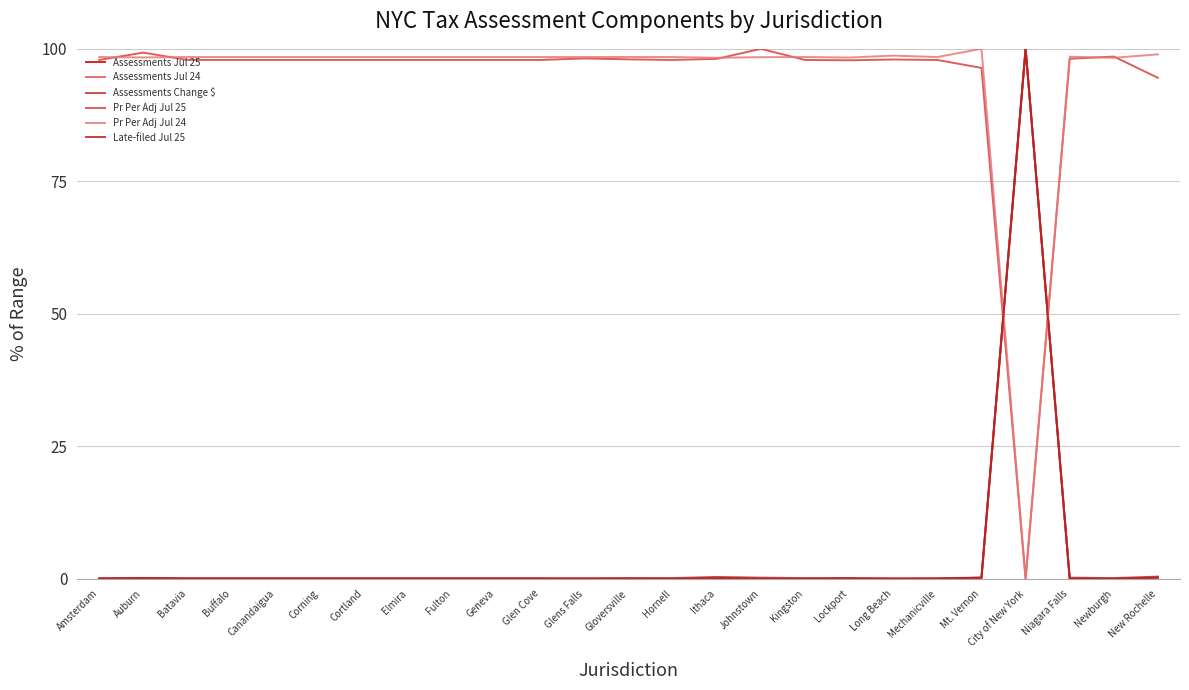

At which category is the sum across all series the highest?

City of New York